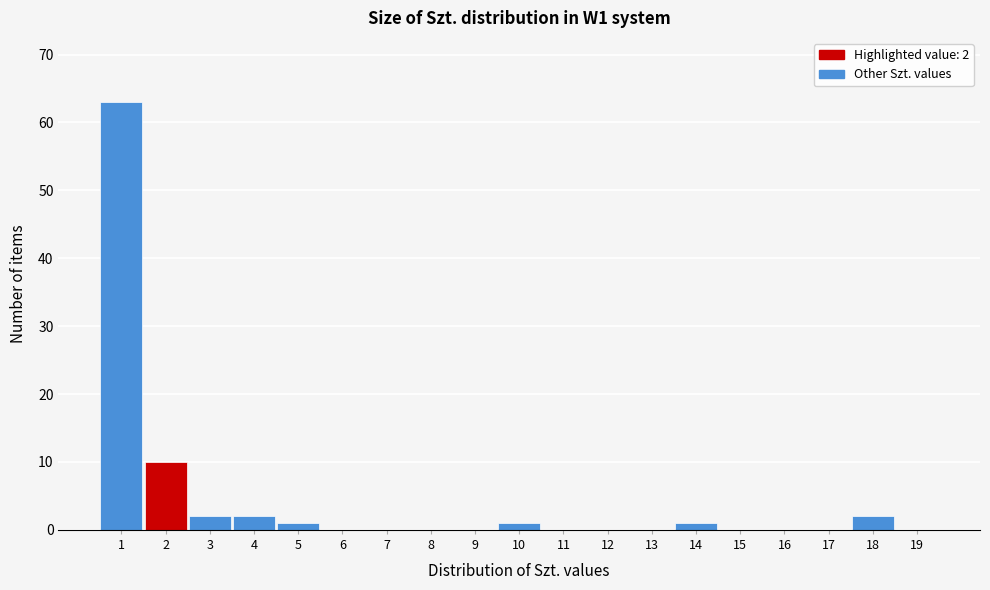

Which range on the x-axis has the tallest bar?

0.5 to 1.5